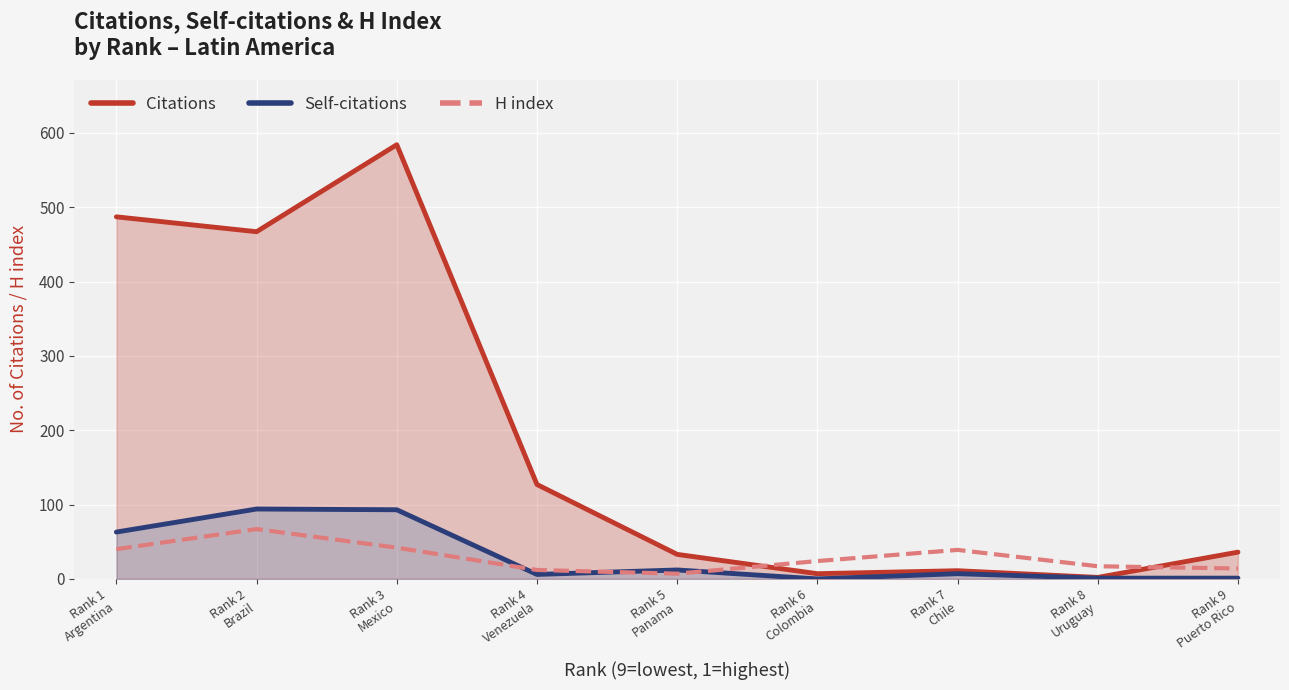

What position from the left is Rank 9
Puerto Rico?

9